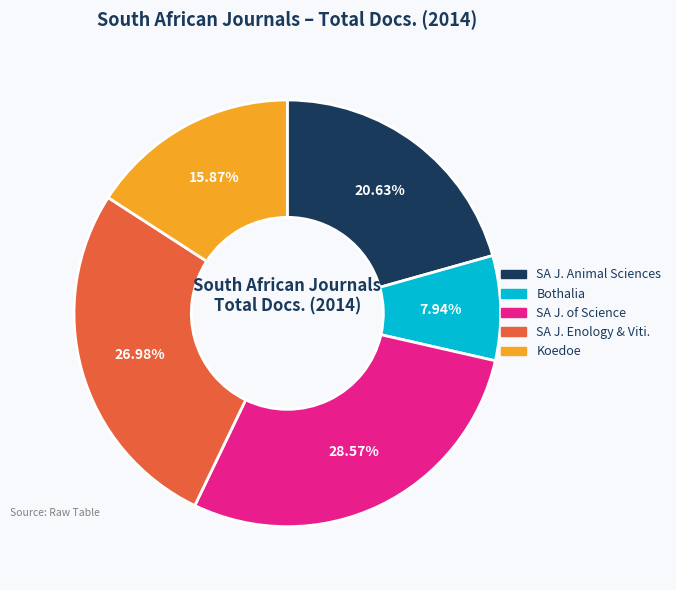

Is Bothalia the majority of the pie?

No